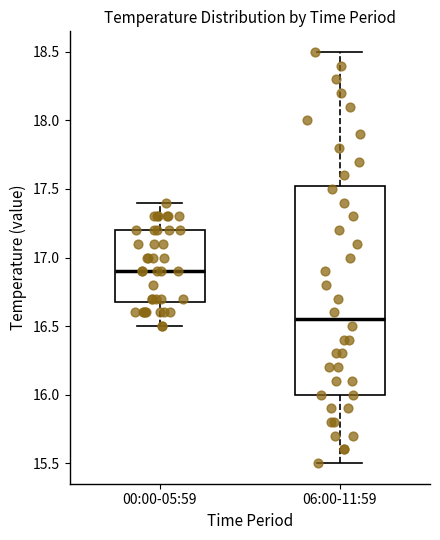

Which box has the lowest median line?

06:00-11:59